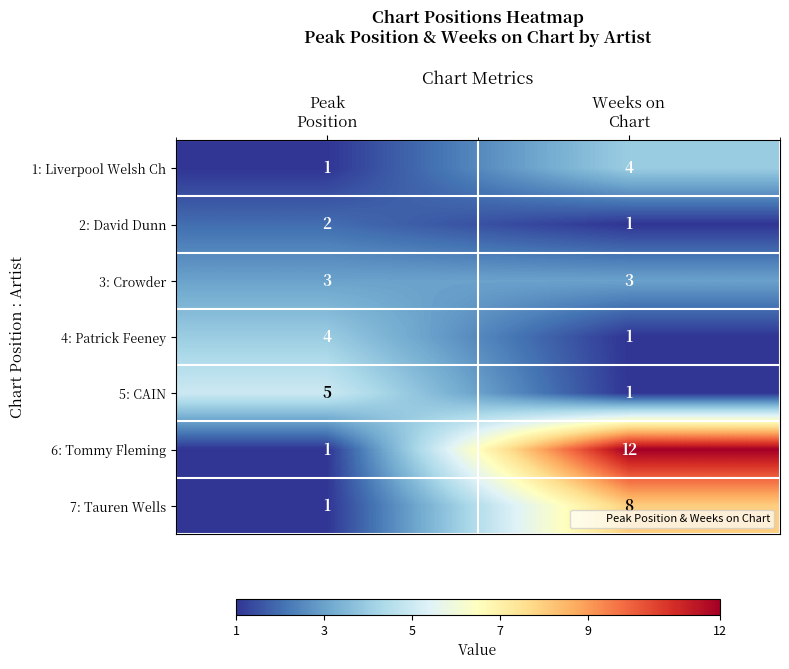

At which category does the chart reach its peak across all series?

Weeks on
Chart